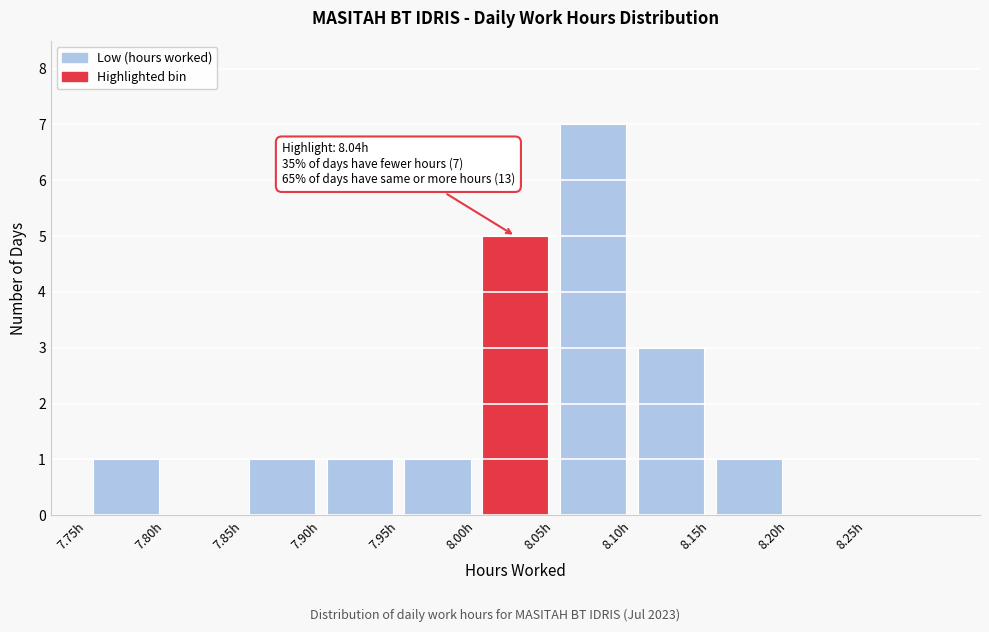

Which range on the x-axis has the tallest bar?

8.05 to 8.10